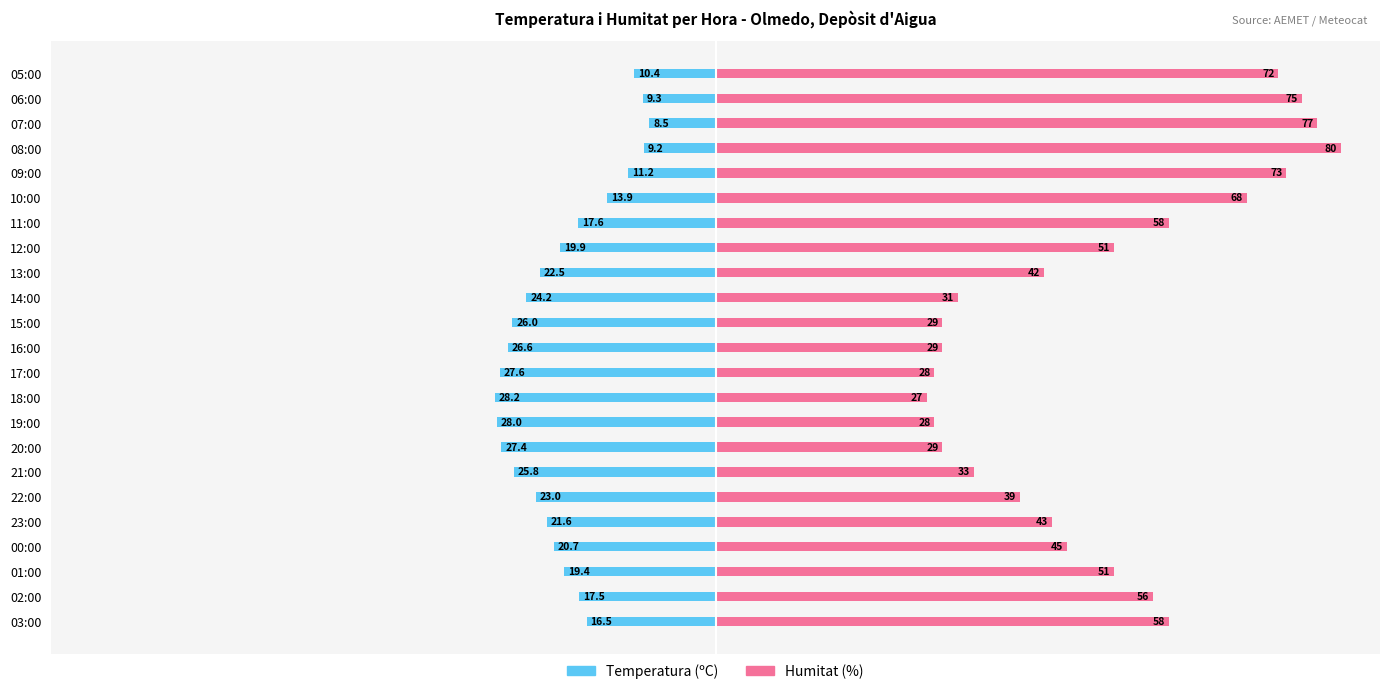

The Temperatura (ºC) series shows -11.2 at 15:00. True or false?

False